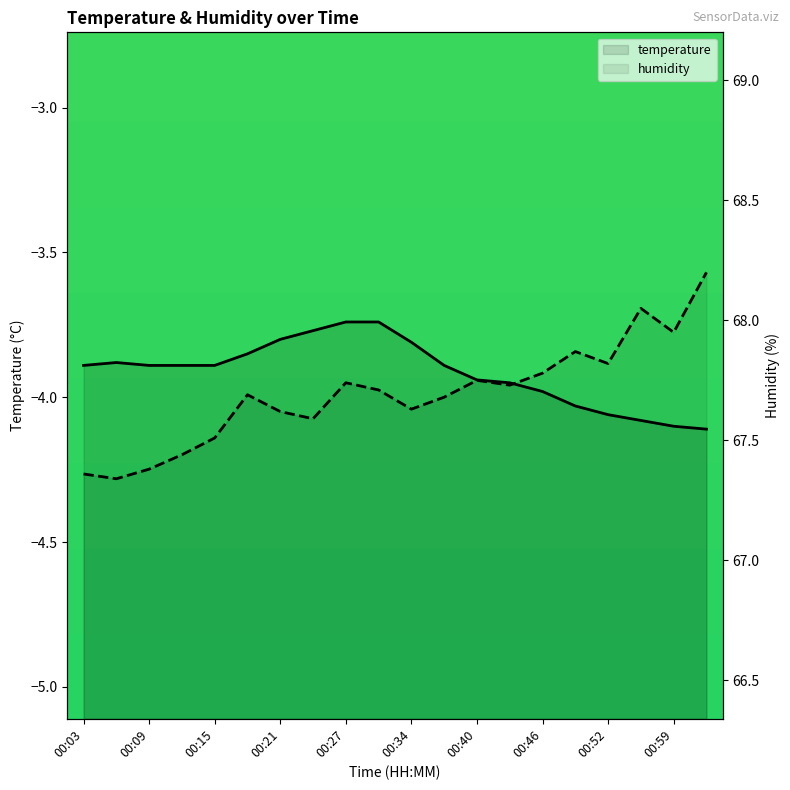

What is the greatest value displayed?

68.2